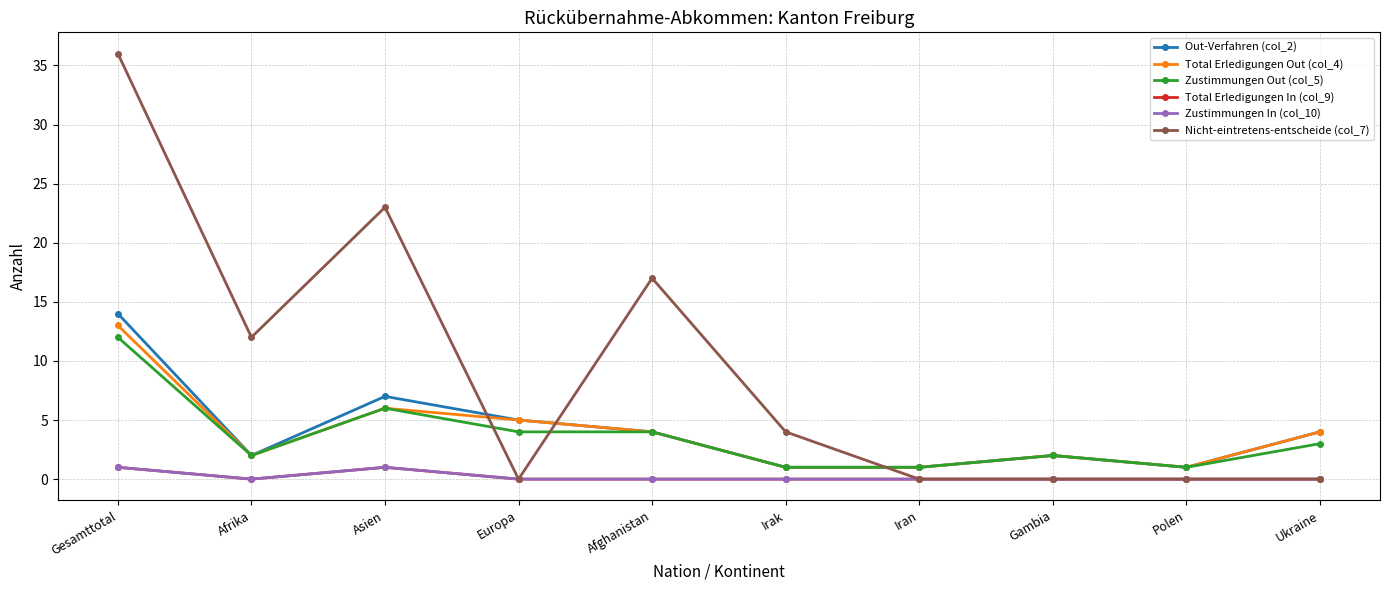

Where is the first local maximum for Total Erledigungen In (col_9)?

Asien